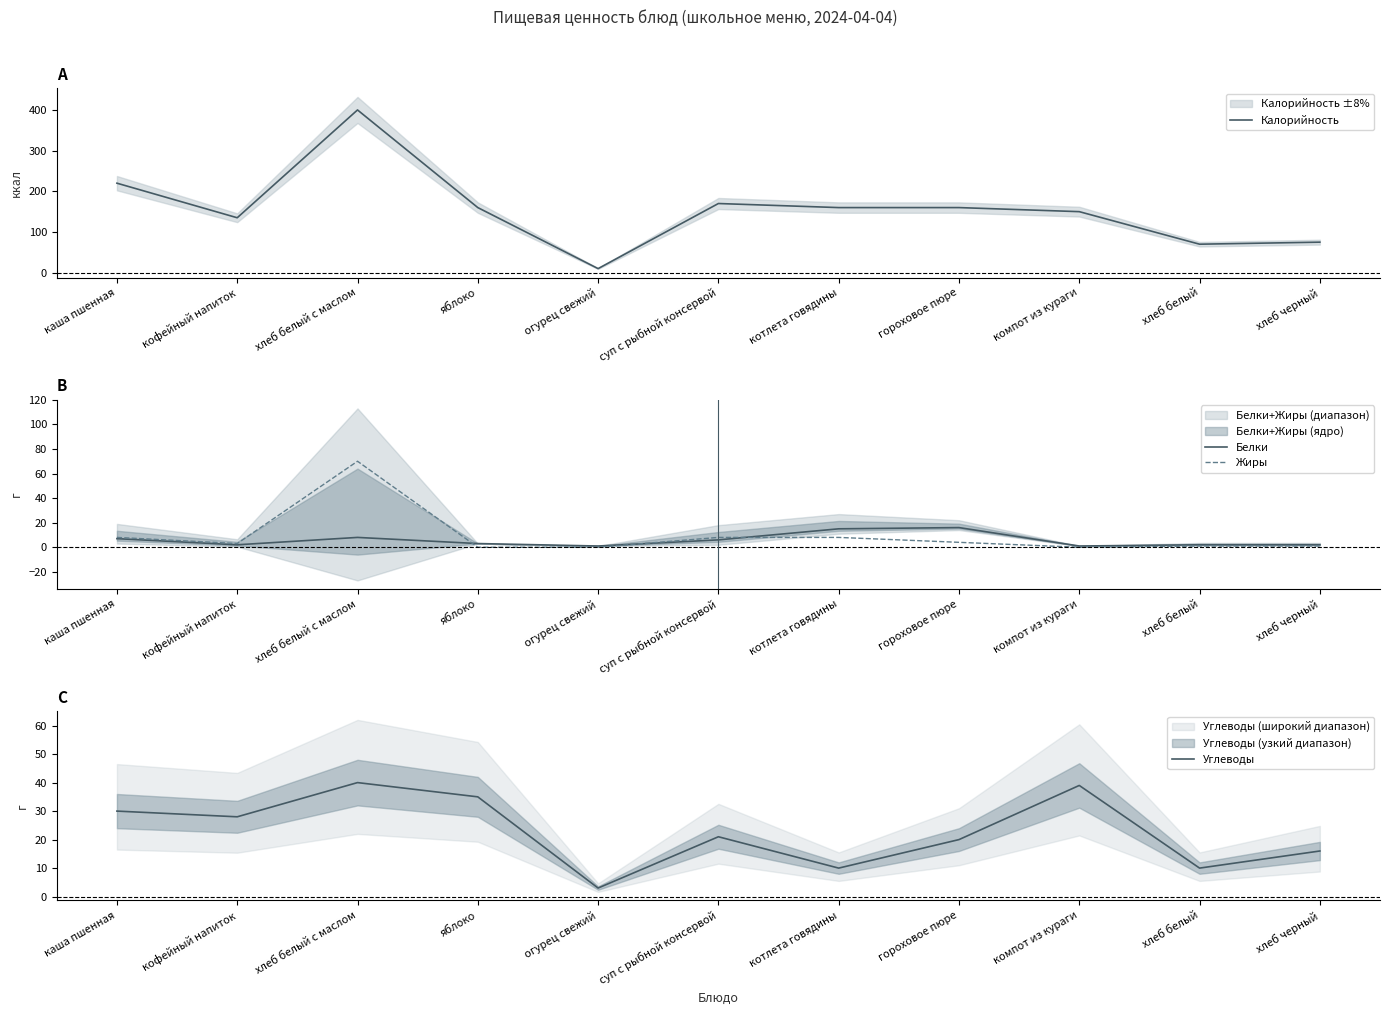

At which category does the chart reach its peak across all series?

хлеб белый с маслом